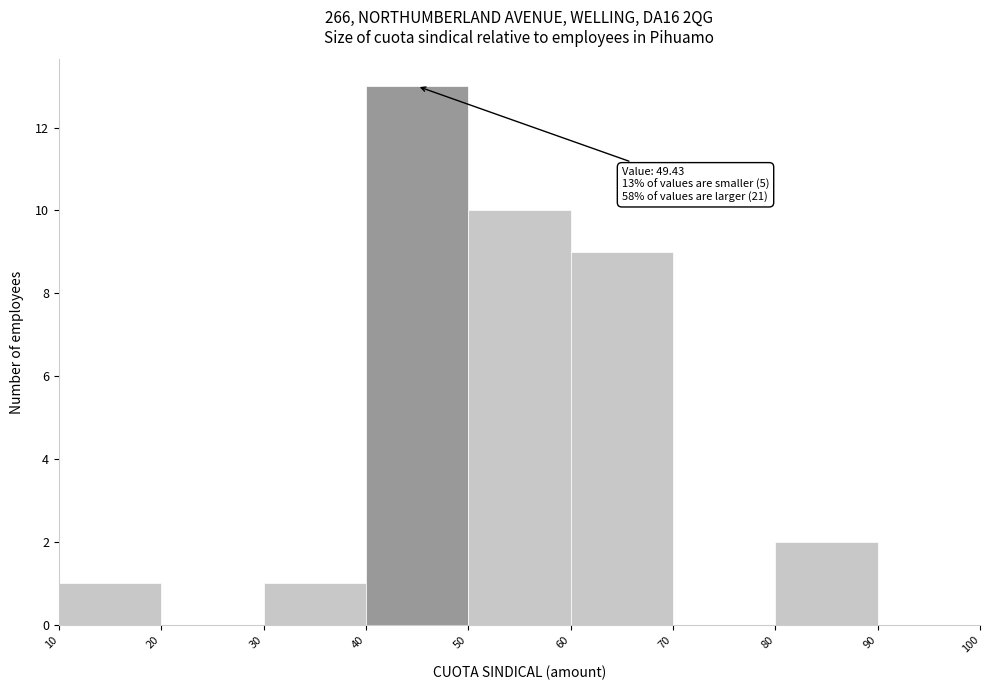

Over which range of the x-axis is the bar tallest?

40 to 50